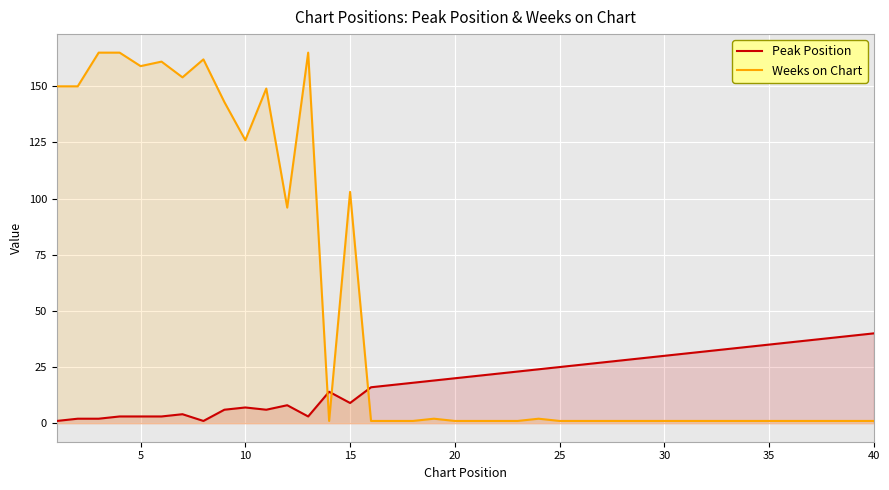

Reading left to right, what are all the values shown in this chart?

Peak Position: 1	2	2	3	3	3	4	1	6	7	6	8	3	14	9	16	17	18	19	20	21	22	23	24	25	26	27	28	29	30	31	32	33	34	35	36	37	38	39	40
Weeks on Chart: 150	150	165	165	159	161	154	162	143	126	149	96	165	1	103	1	1	1	2	1	1	1	1	2	1	1	1	1	1	1	1	1	1	1	1	1	1	1	1	1